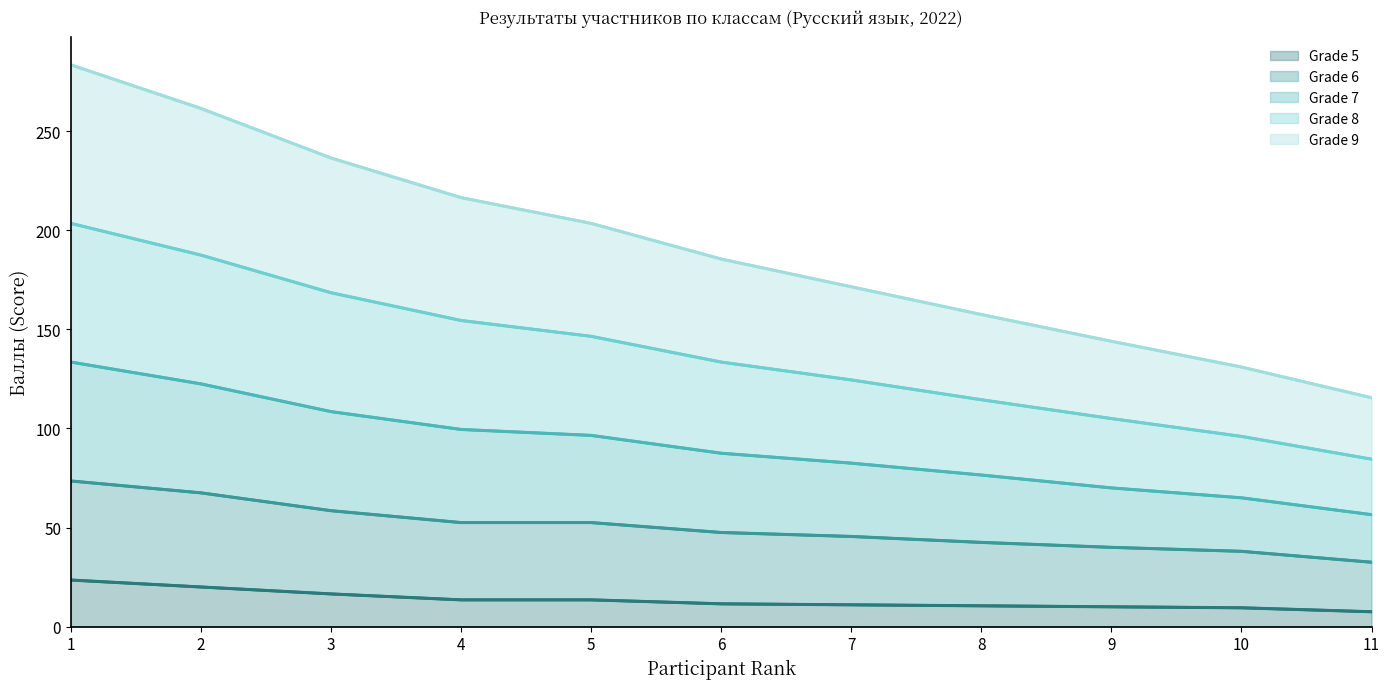

What is the minimum value for Grade 5?

7.5